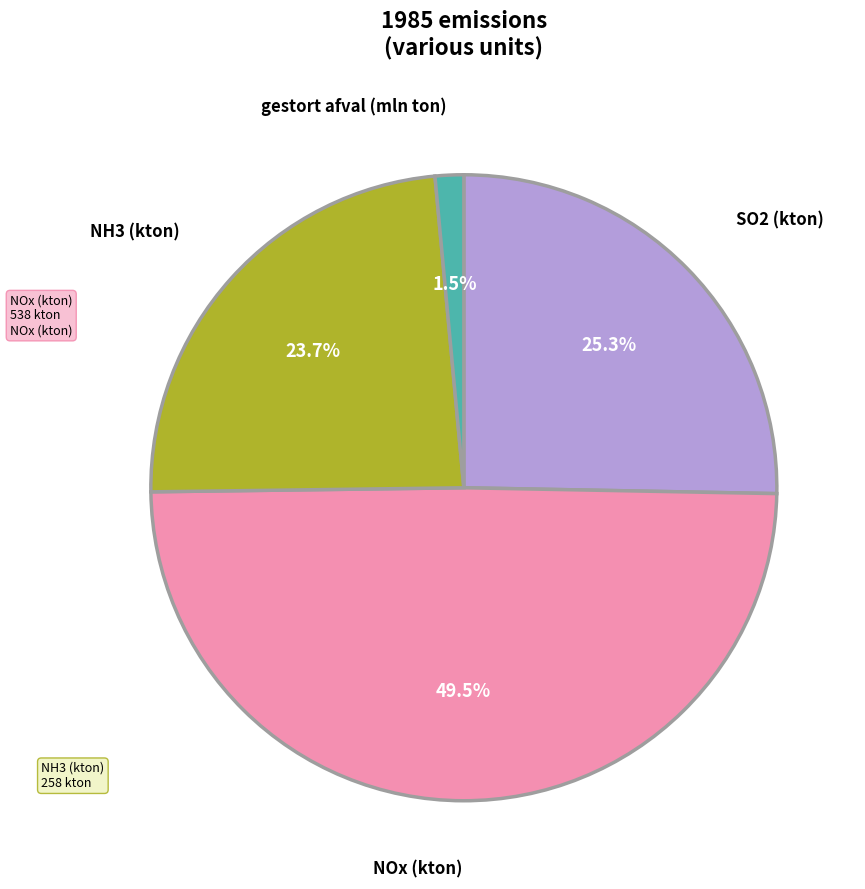

Does any single category account for the majority?

No